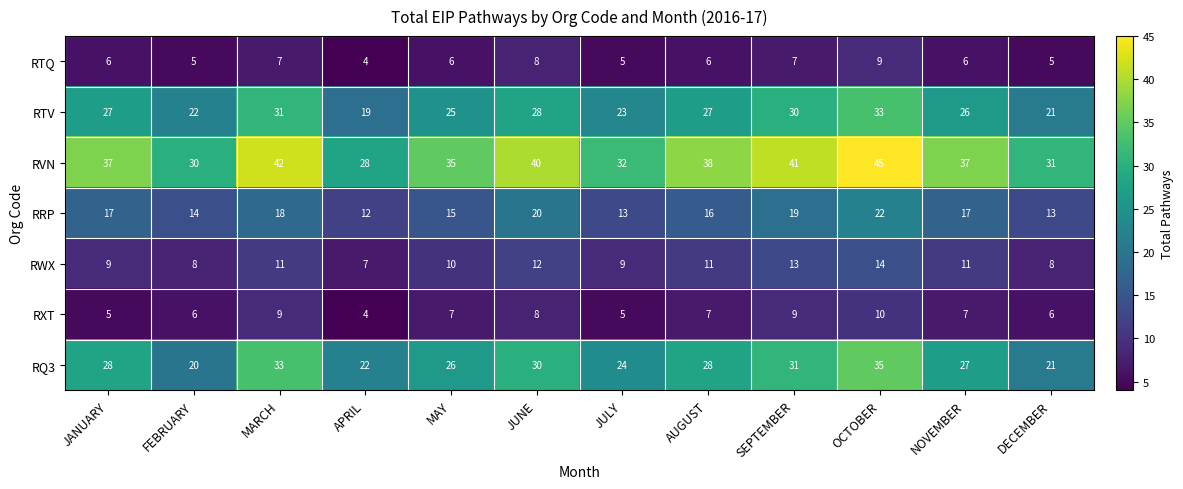

What is the sum of all RTV values?

312